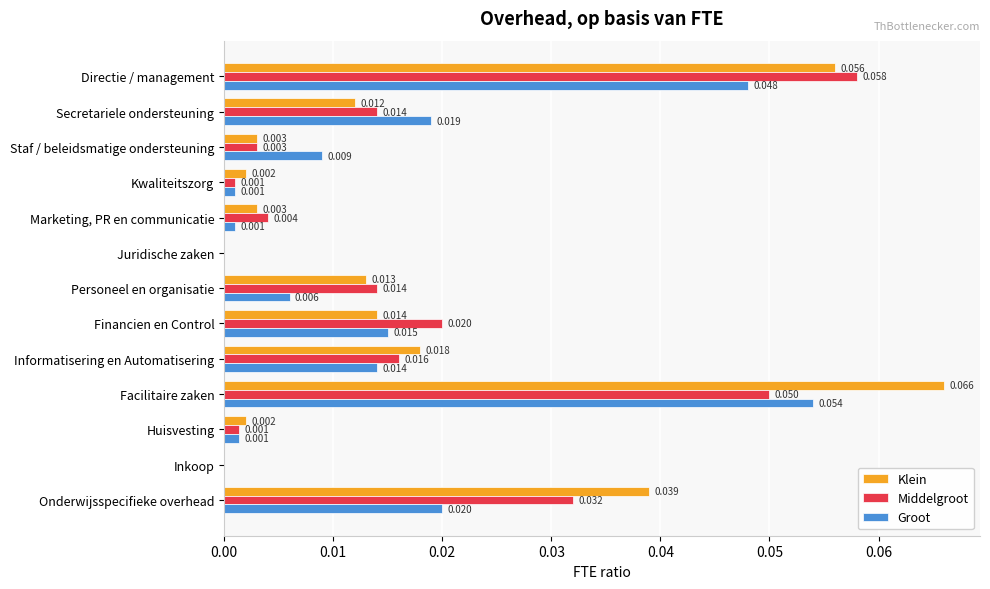

Which category has the highest value in the Middelgroot series?

Directie / management